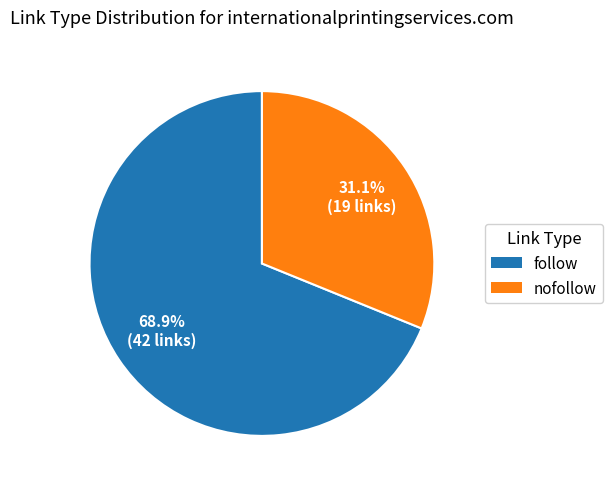

Combined, what portion of the pie is nofollow and follow?

100.0%